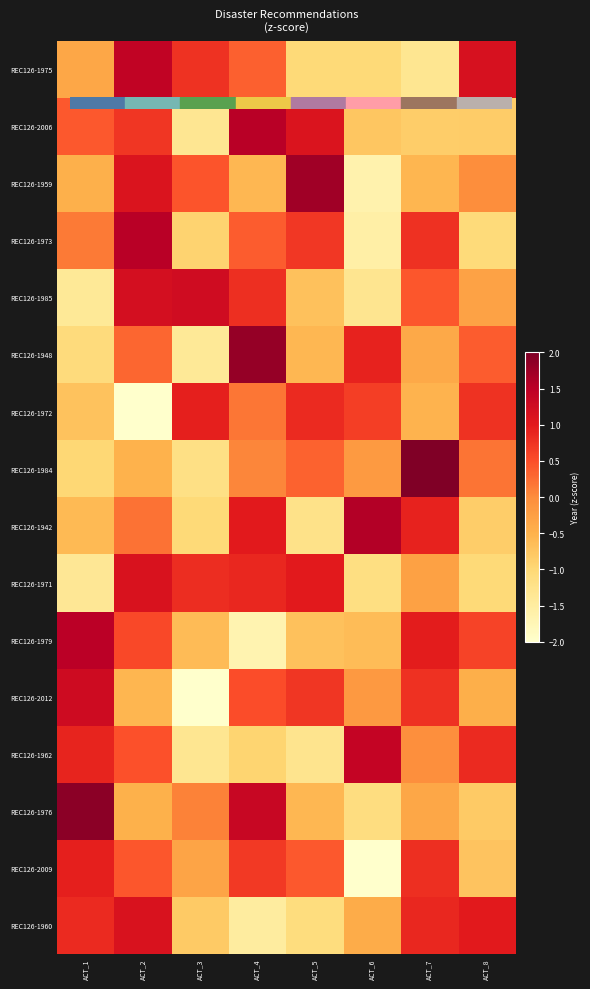

Count the number of data series in this chart.

16